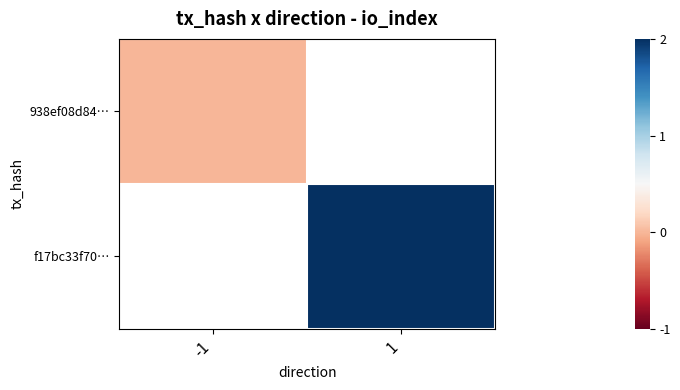

The value of f17bc33f70… at 1 is 2.0. True or false?

True